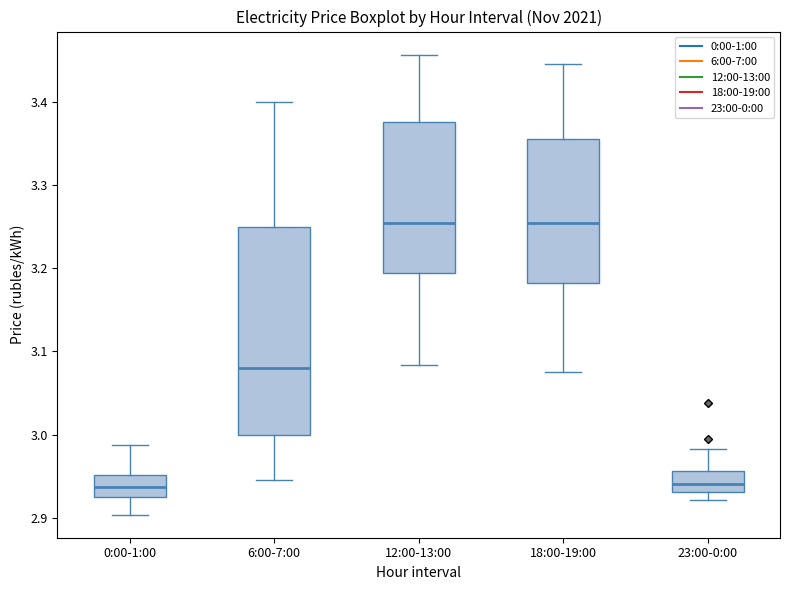

Where is the upper edge of the box for 6:00-7:00 on the y-axis? The values are not printed on the chart, so give them approximately, as read against the axis.

3.25